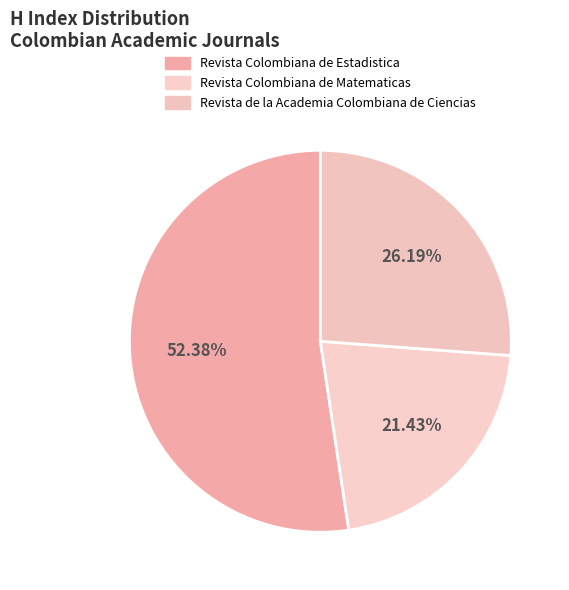

What is the largest slice in the pie chart?

Revista Colombiana de Estadistica